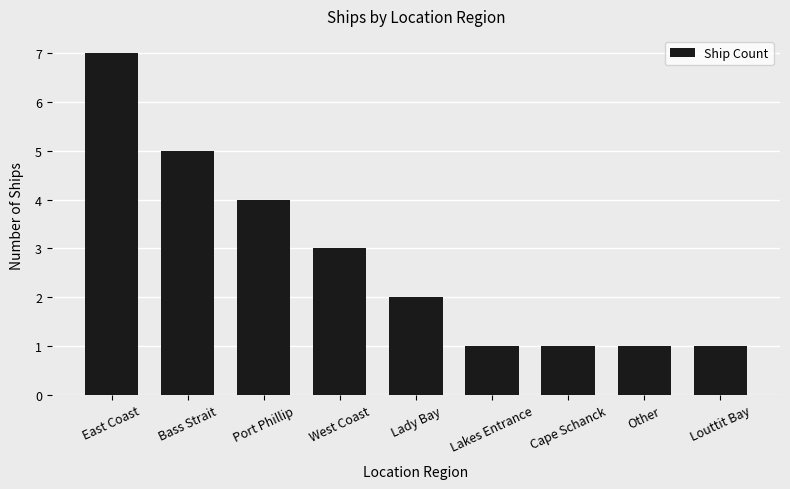

What is the greatest value displayed?

7